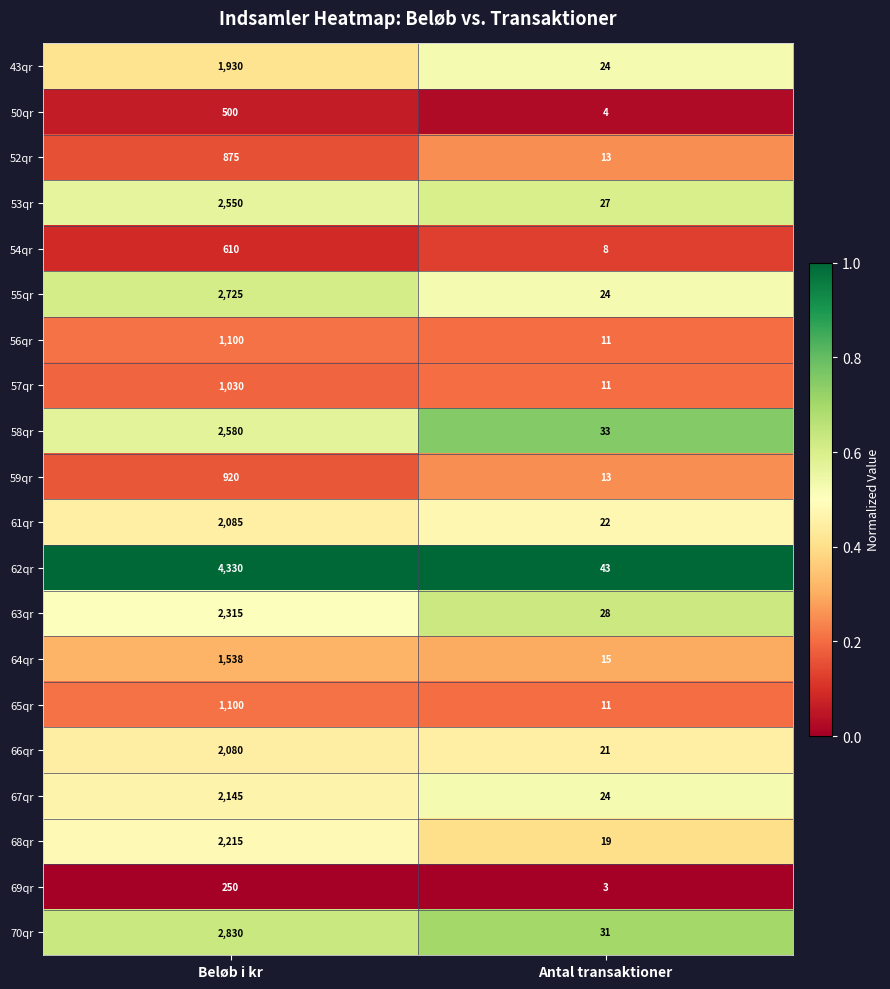

Which series has the largest total across all categories?

62qr